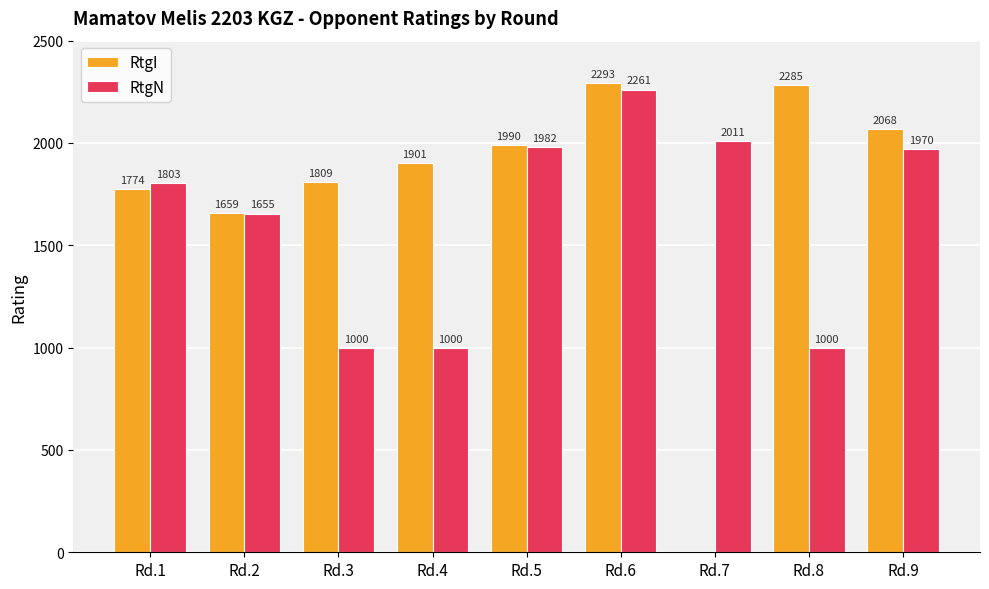

What is the greatest value displayed?

2293